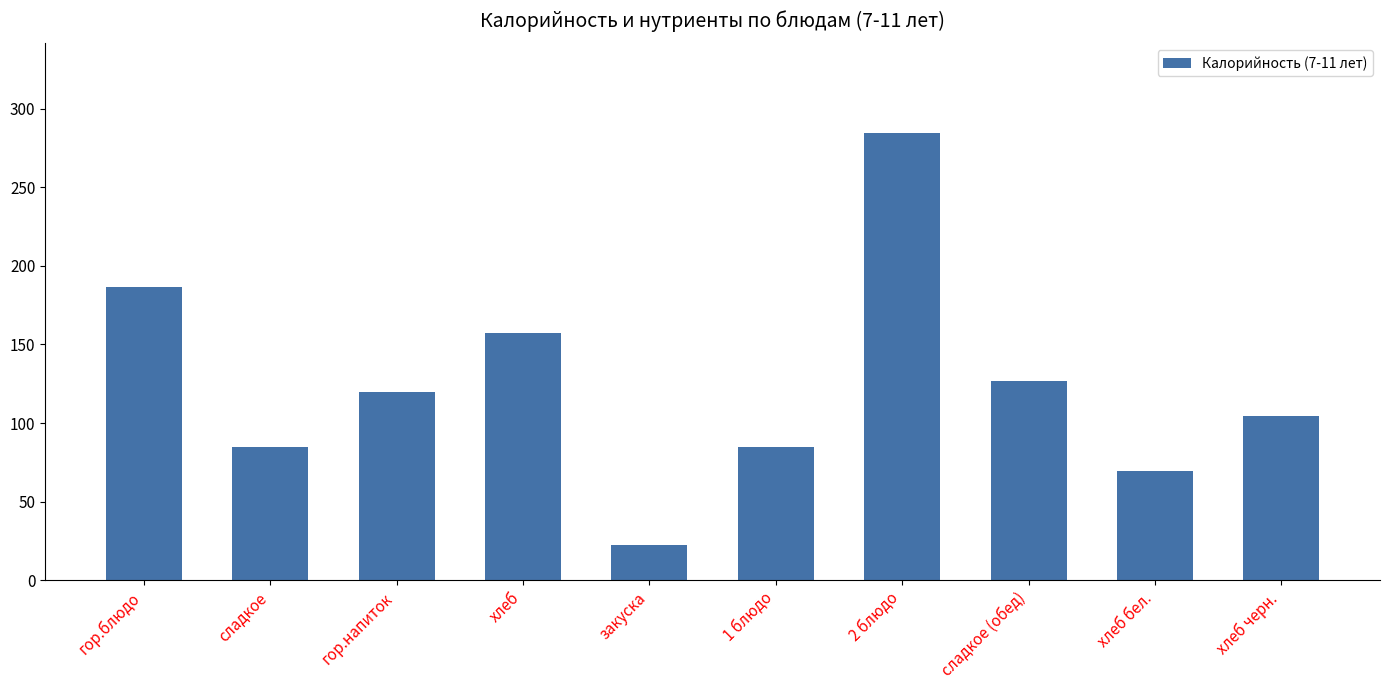

Which has a higher value, 2 блюдо or хлеб?

2 блюдо